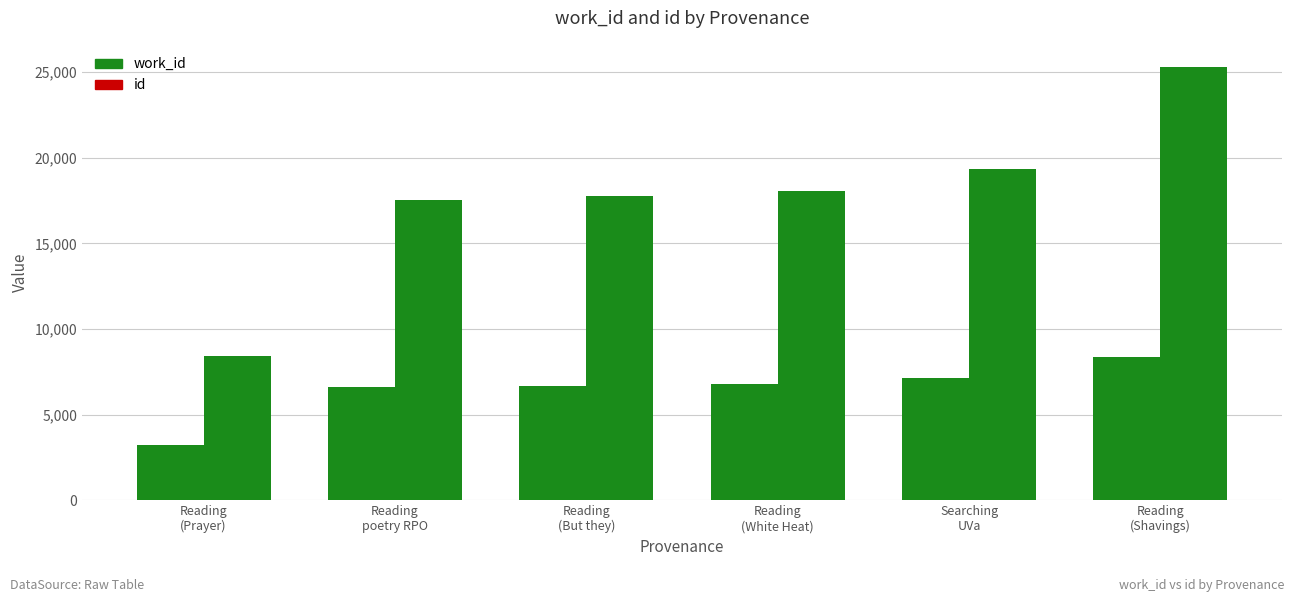

What is the approximate value of id at Reading
poetry RPO, to the nearest 10?

17520